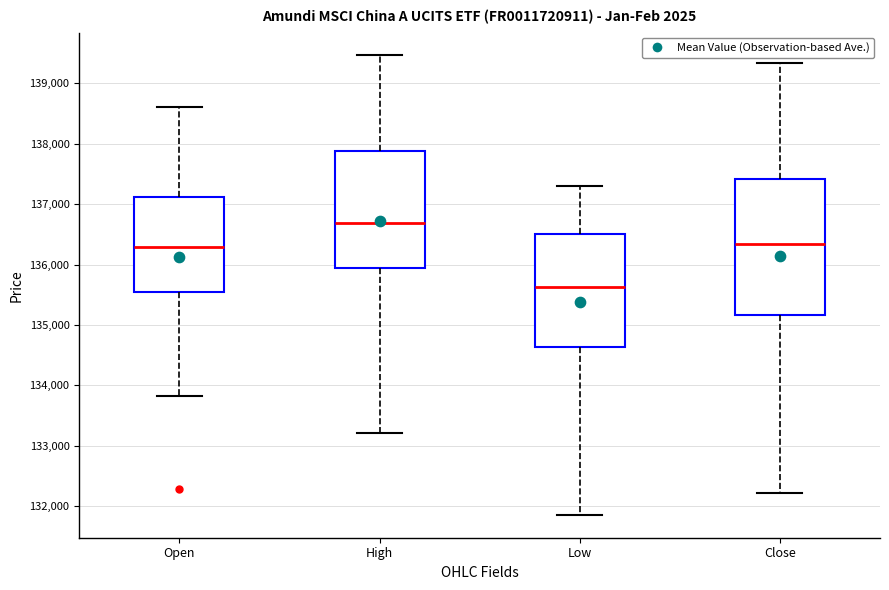

Reading left to right, transcribe this box plot: for each box, give where its median line is, the range the box spans, and where its two whiskers end, as read against the y-axis. The values are not printed on the chart, so give them approximately, as read against the axis.

Open: median 136300, box 135500 to 137100, whiskers 133800 to 138600
High: median 136700, box 135900 to 137900, whiskers 133200 to 139500
Low: median 135600, box 134600 to 136500, whiskers 131900 to 137300
Close: median 136300, box 135200 to 137400, whiskers 132200 to 139300